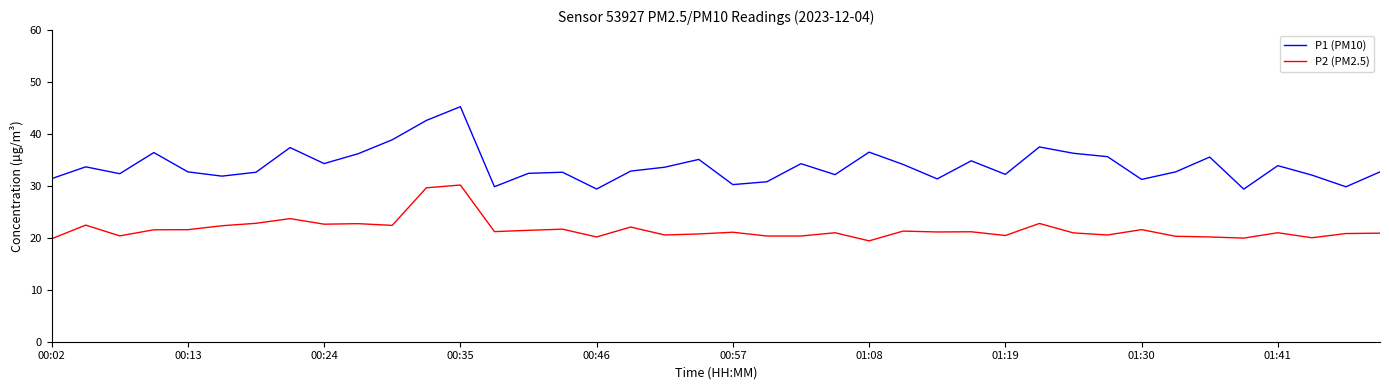

Which series has the largest total across all categories?

P1 (PM10)